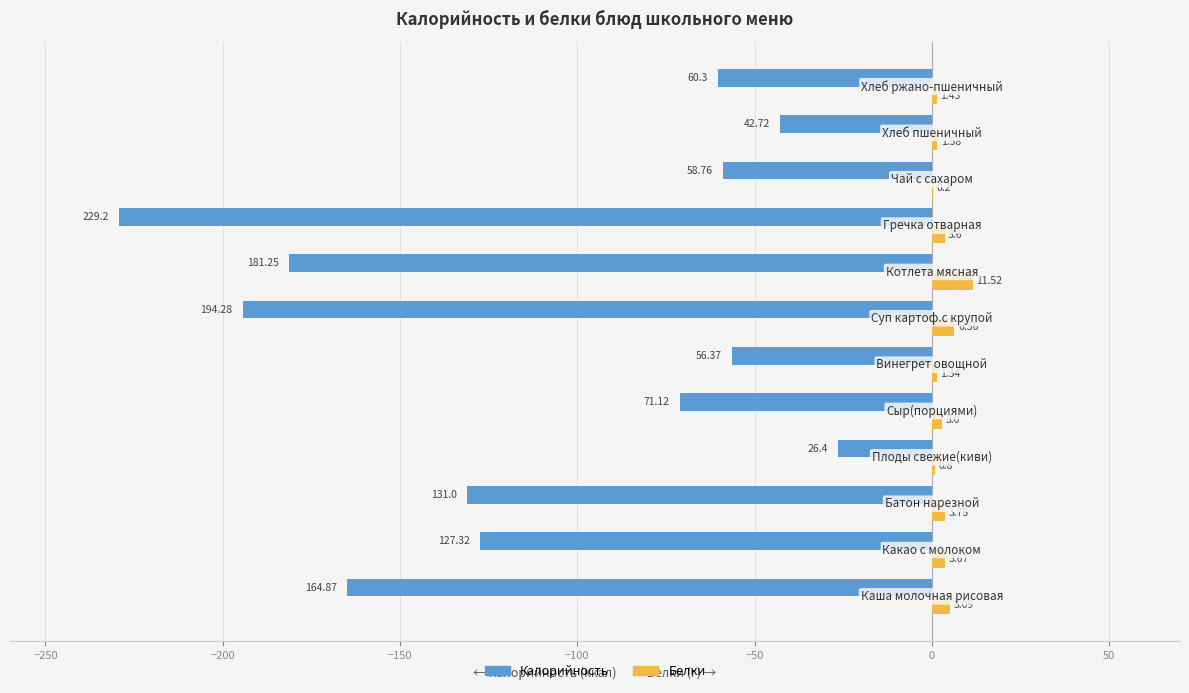

Which series has the largest total across all categories?

Белки